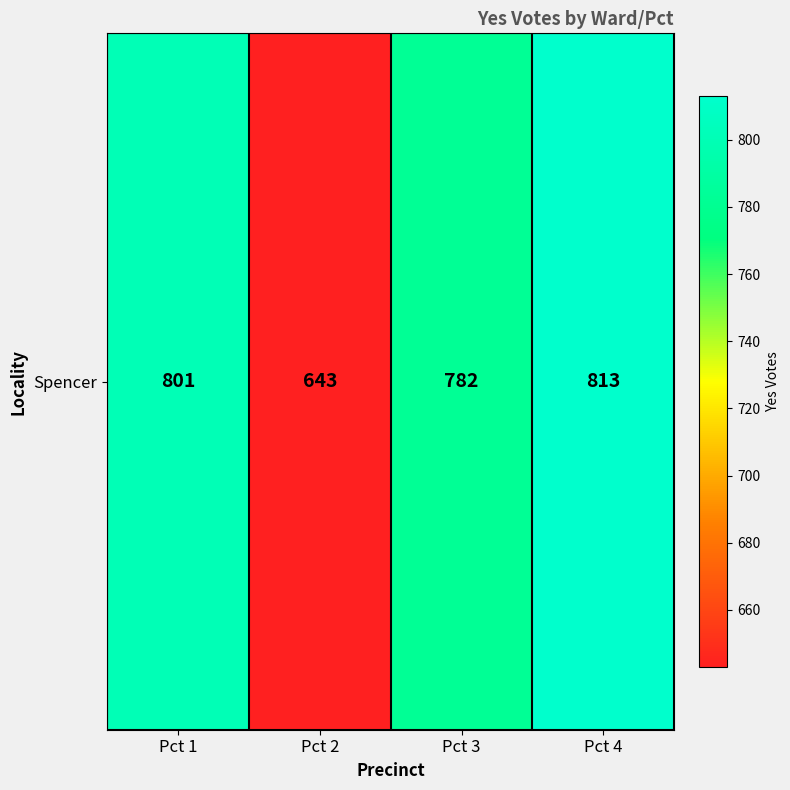

At which label does the data first exceed 801?

Pct 4